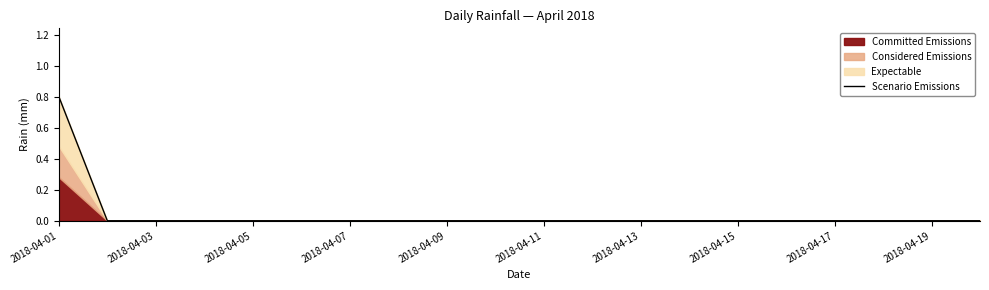

Does the chart have visible grid lines?

No